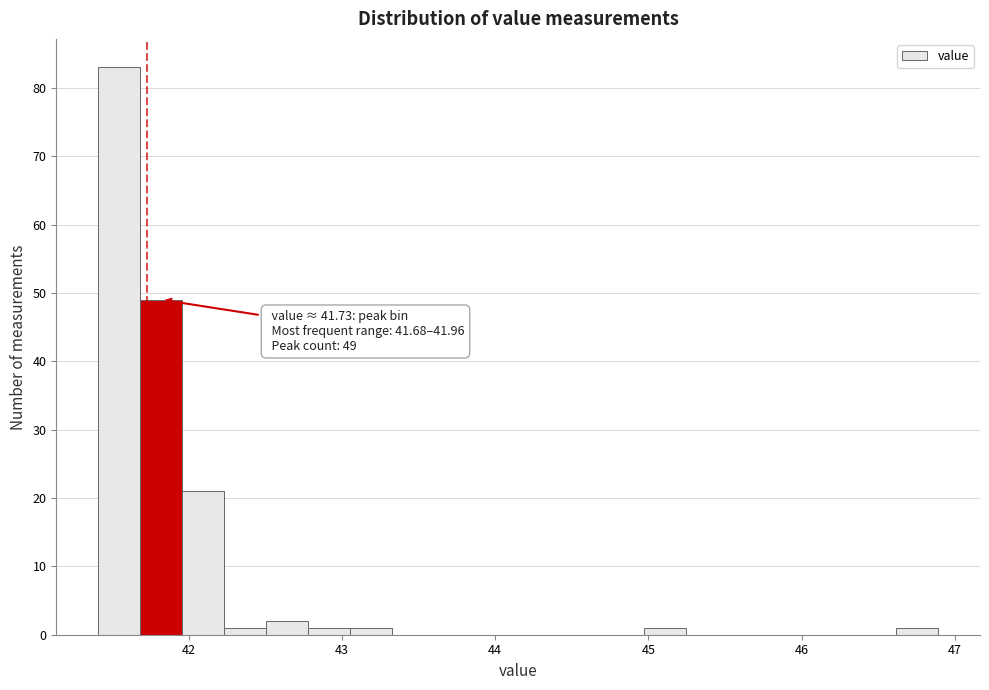

Around what value on the x-axis is the tallest bar? Give the approximate position of its centre, as read against the axis.

41.5